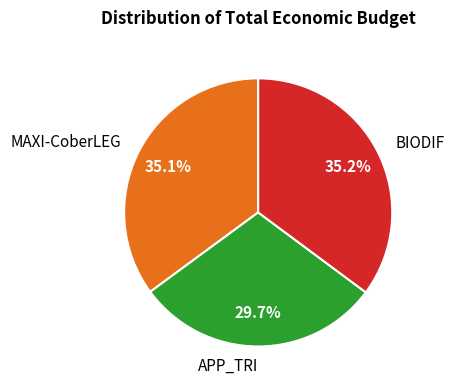

Approximately how many times larger is the value at MAXI-CoberLEG compared to BIODIF?

1.0